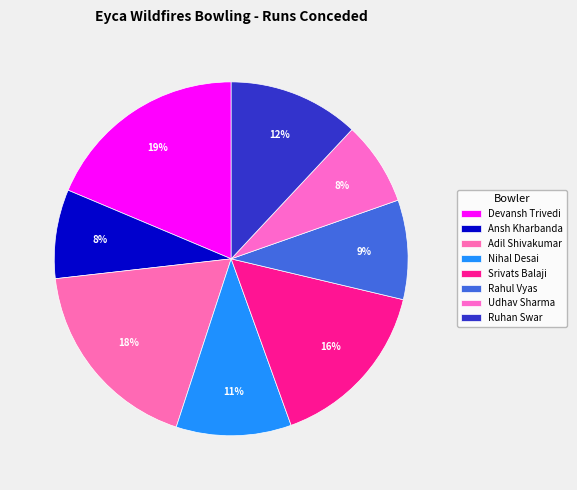

Is there any slice that represents more than half of the pie?

No